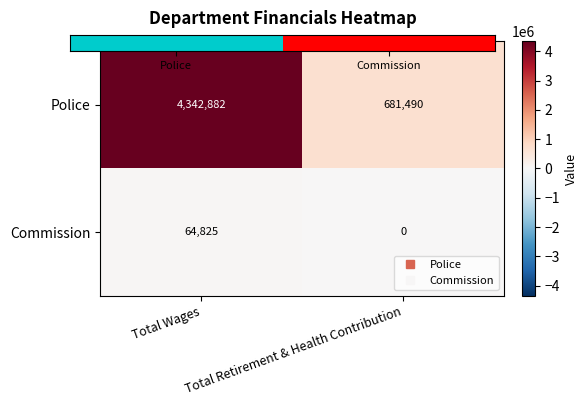

At which label is Commission closest to 32412?

Total Retirement & Health Contribution